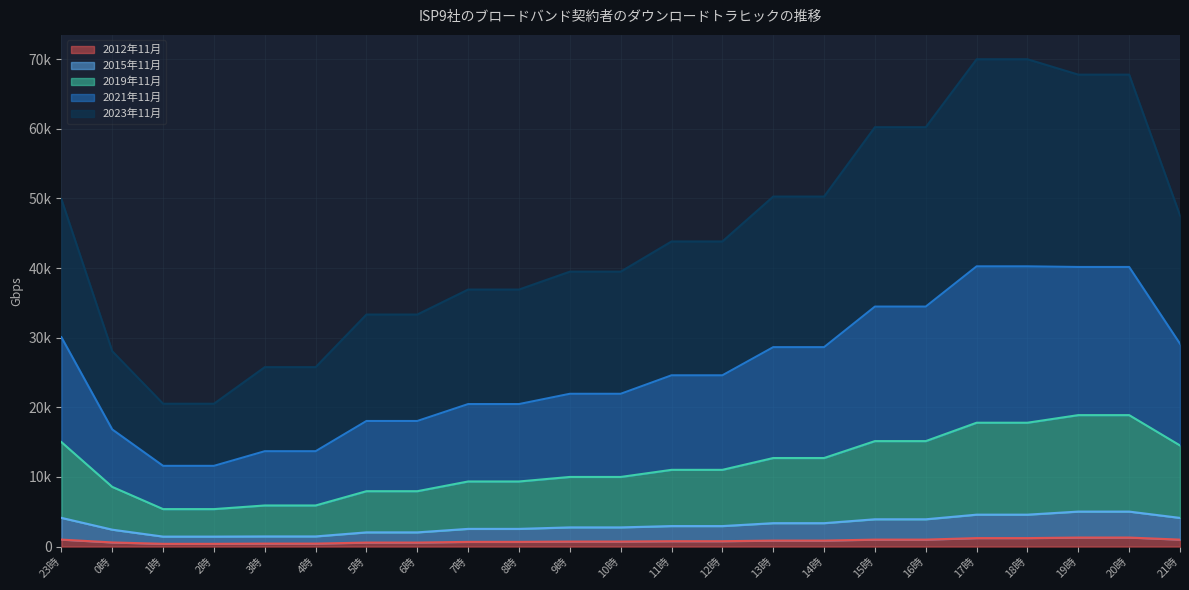

What is the difference between the second highest and second lowest values in the 2015年11月 series?

3592.7